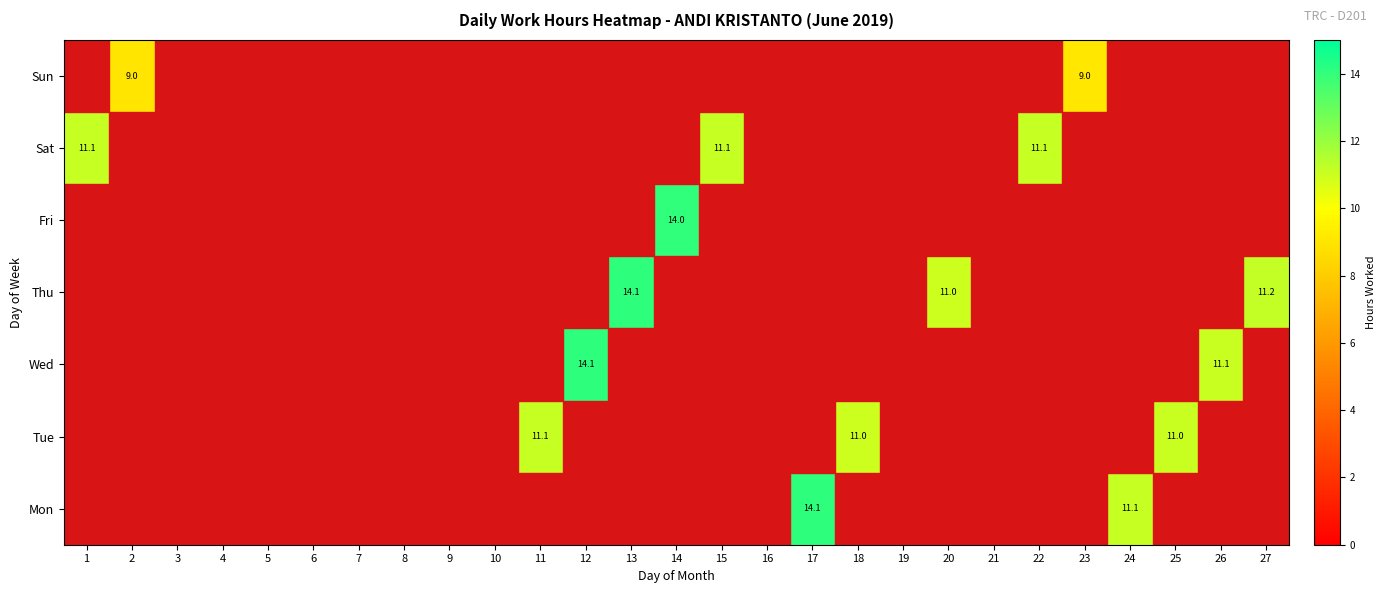

What is the maximum value shown in the chart?

14.1